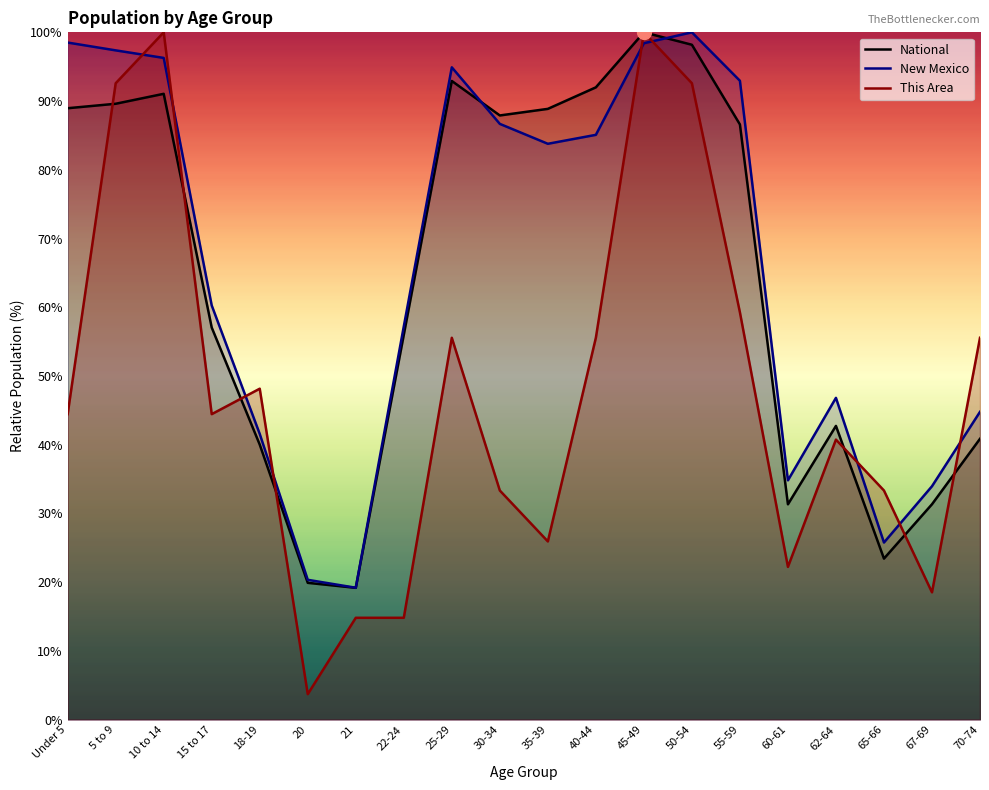

Which series has the largest total across all categories?

New Mexico